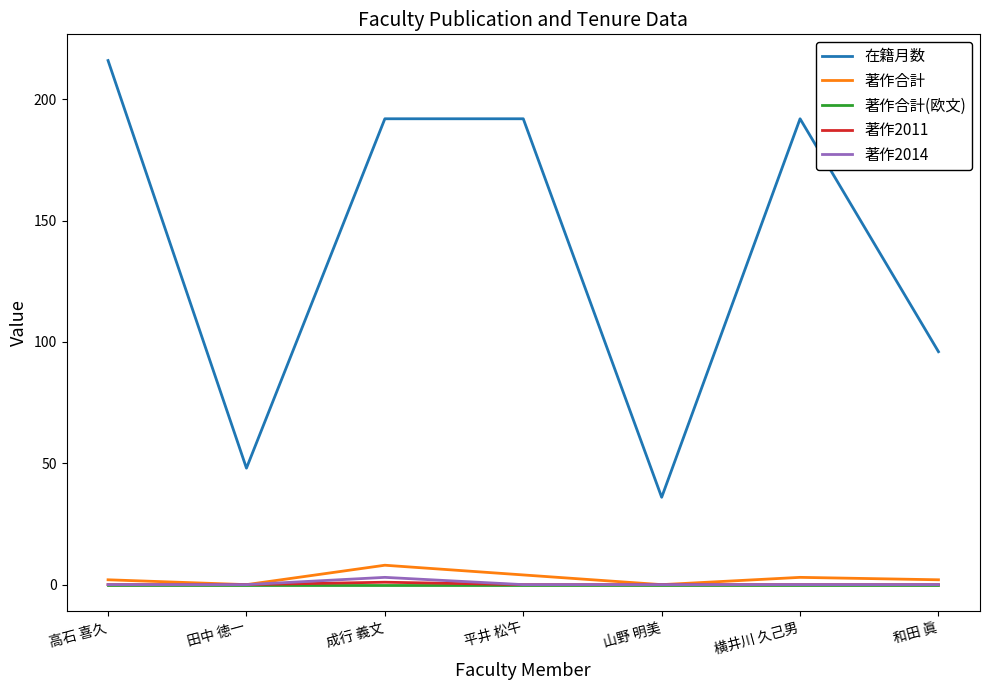

What is the spread (max minus min) of values at 成行 義文?

192